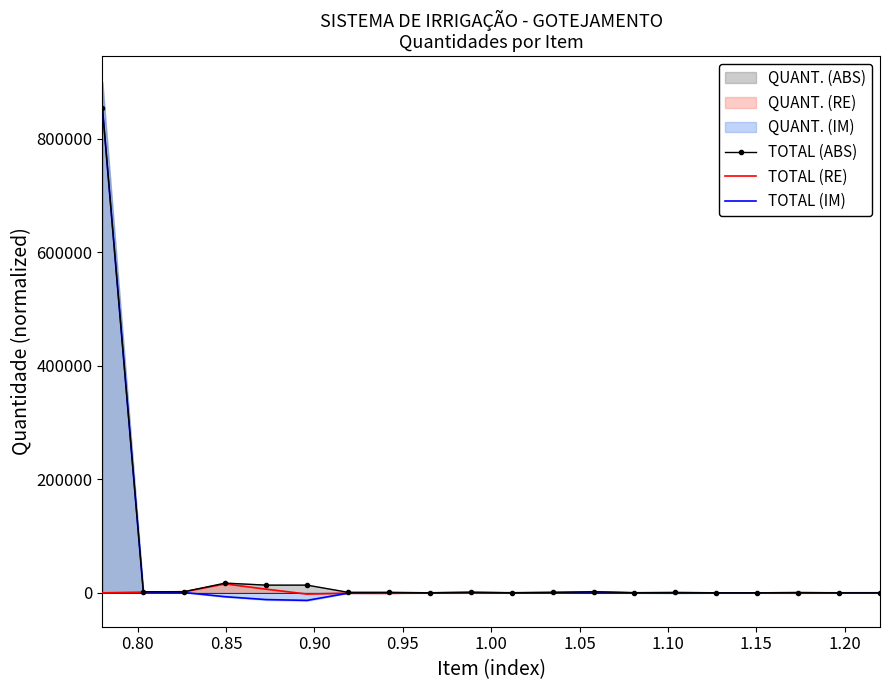

Which series has the widest spread of values?

TOTAL (IM)